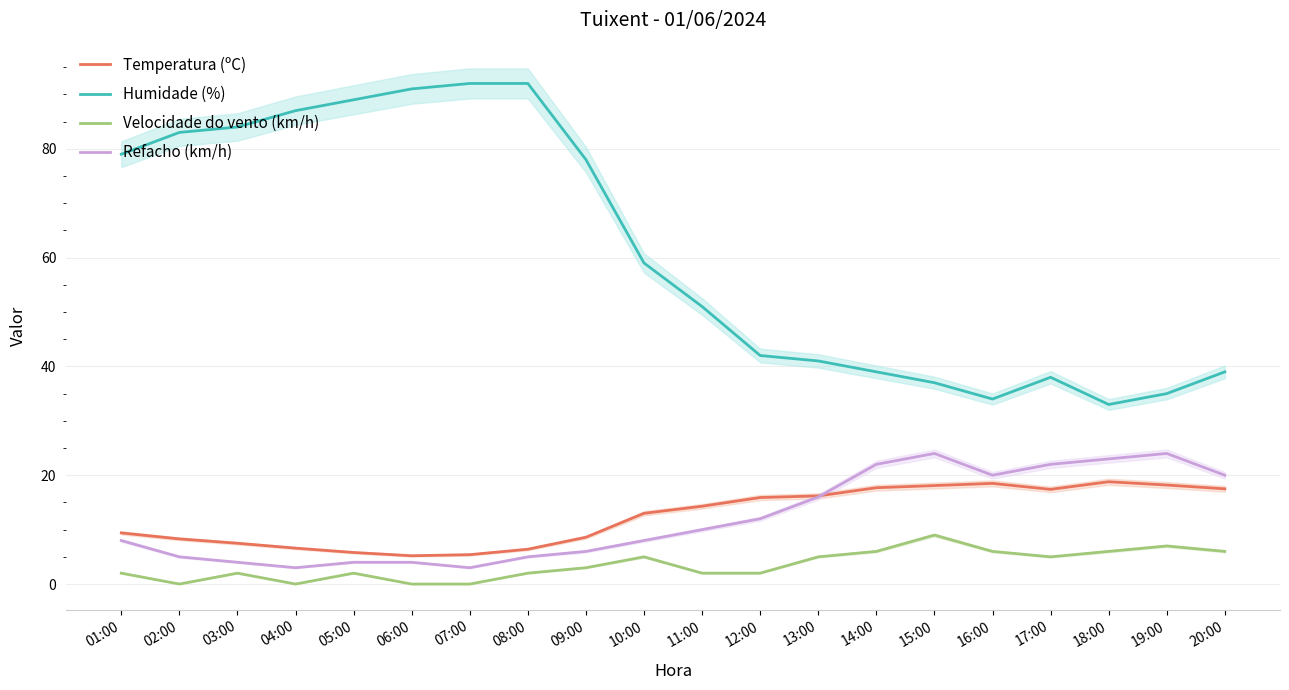

How many values in the Velocidade do vento (km/h) series are below 3?

10